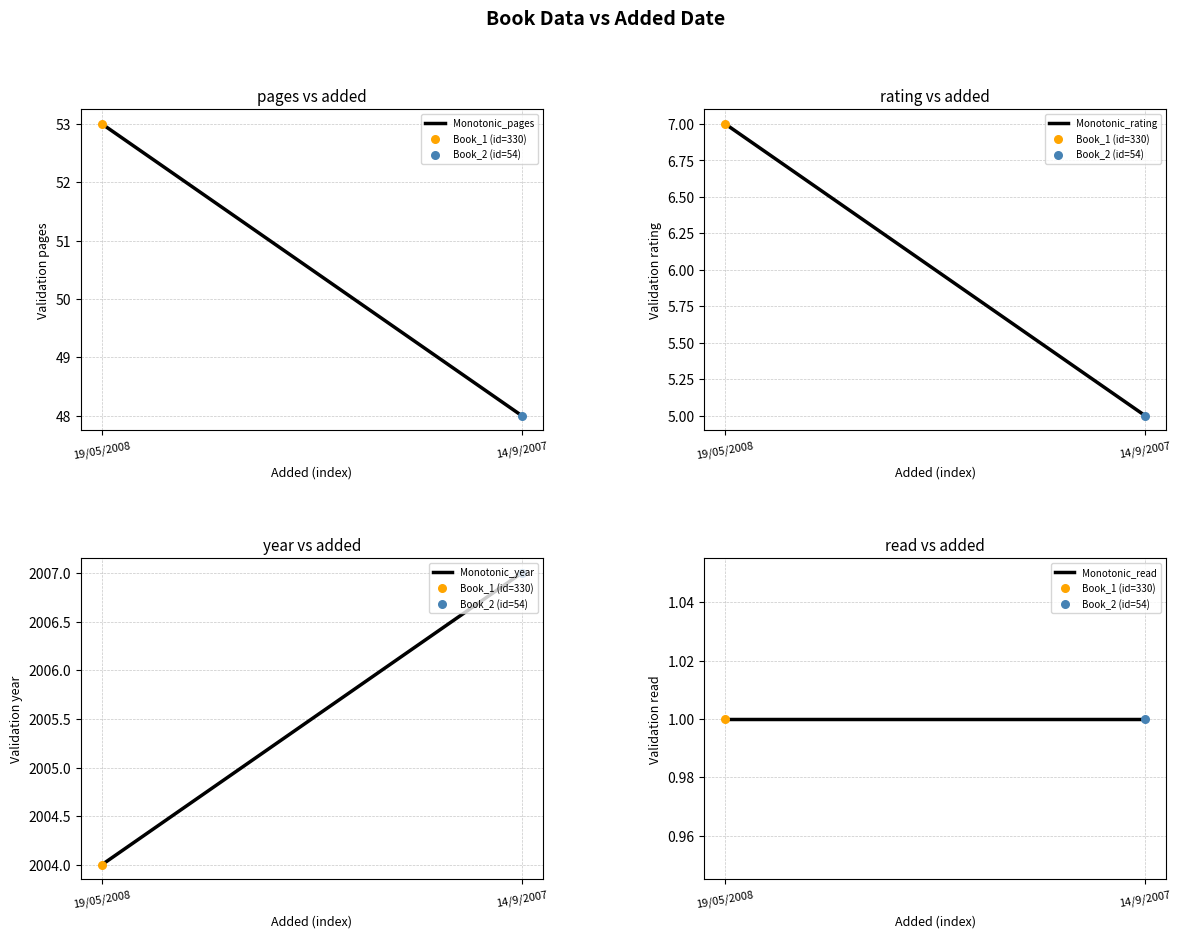

At how many categories does at least one series exceed 455?

2